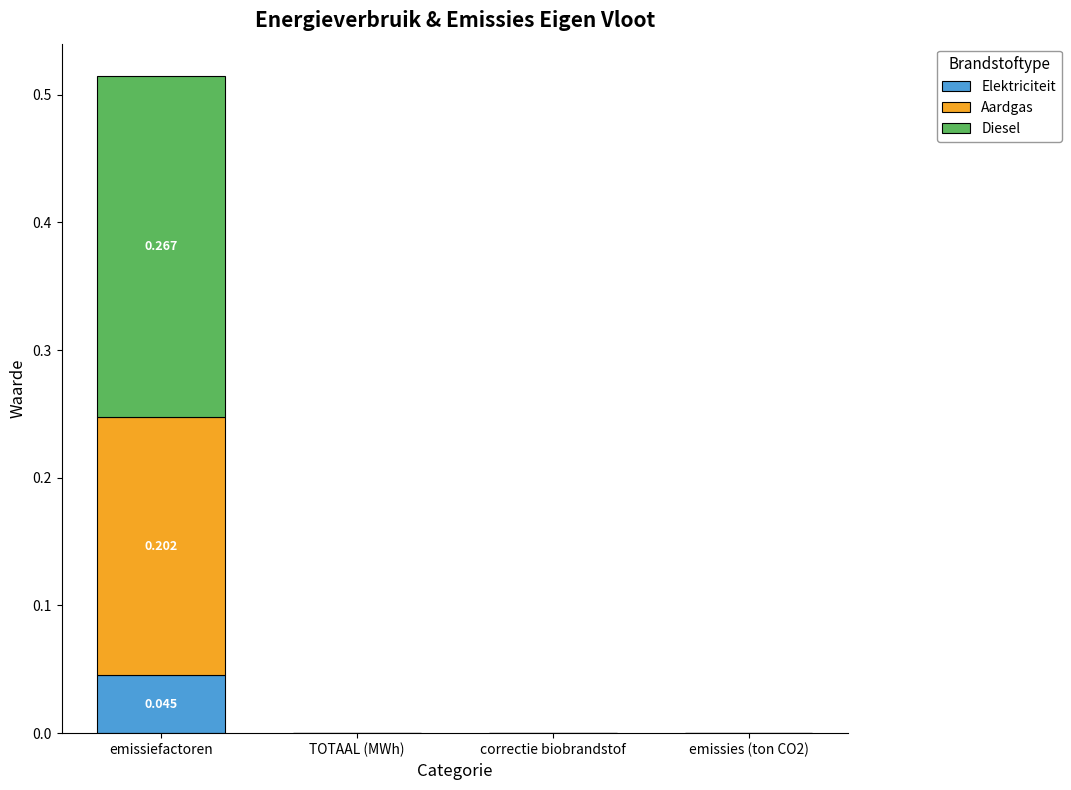

What are all the series names shown in the legend?

Elektriciteit, Aardgas, Diesel